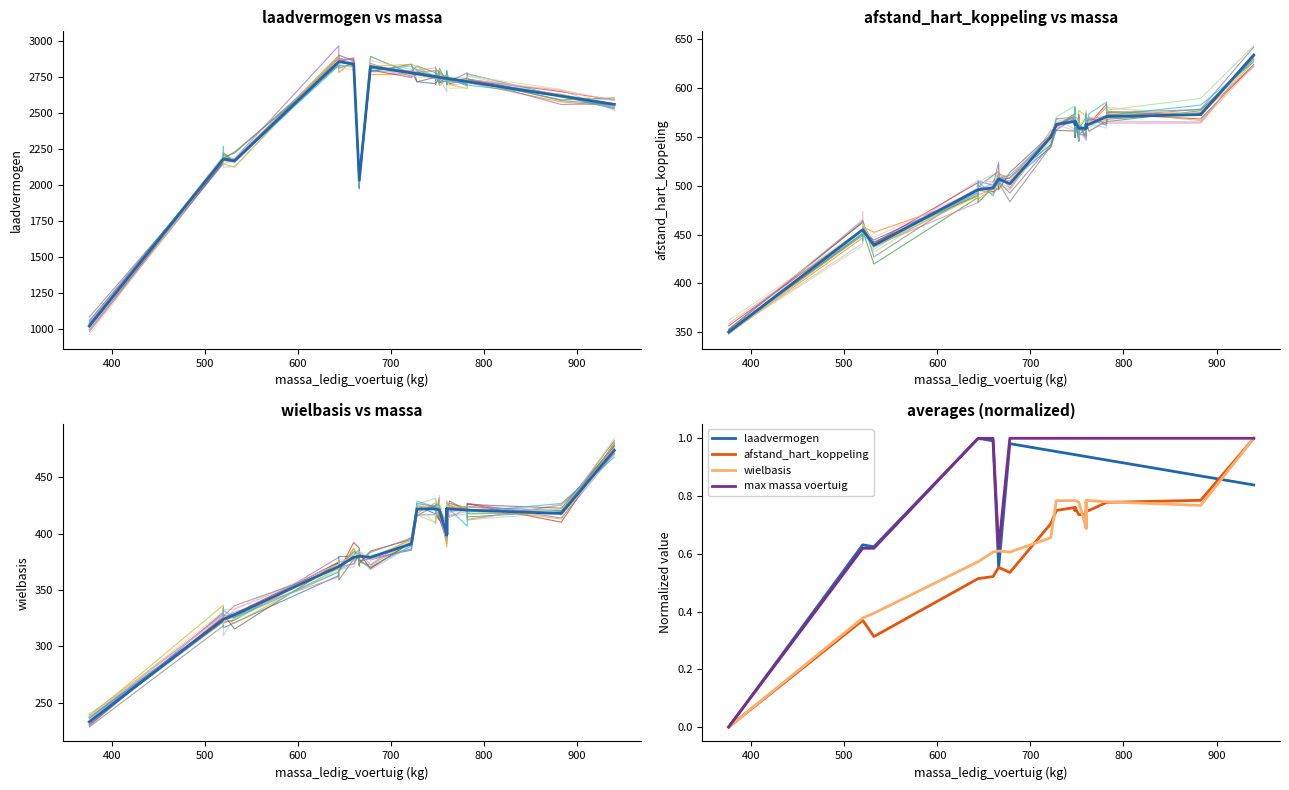

True or false: laadvermogen has more than 1 points higher than both neighbors.

False